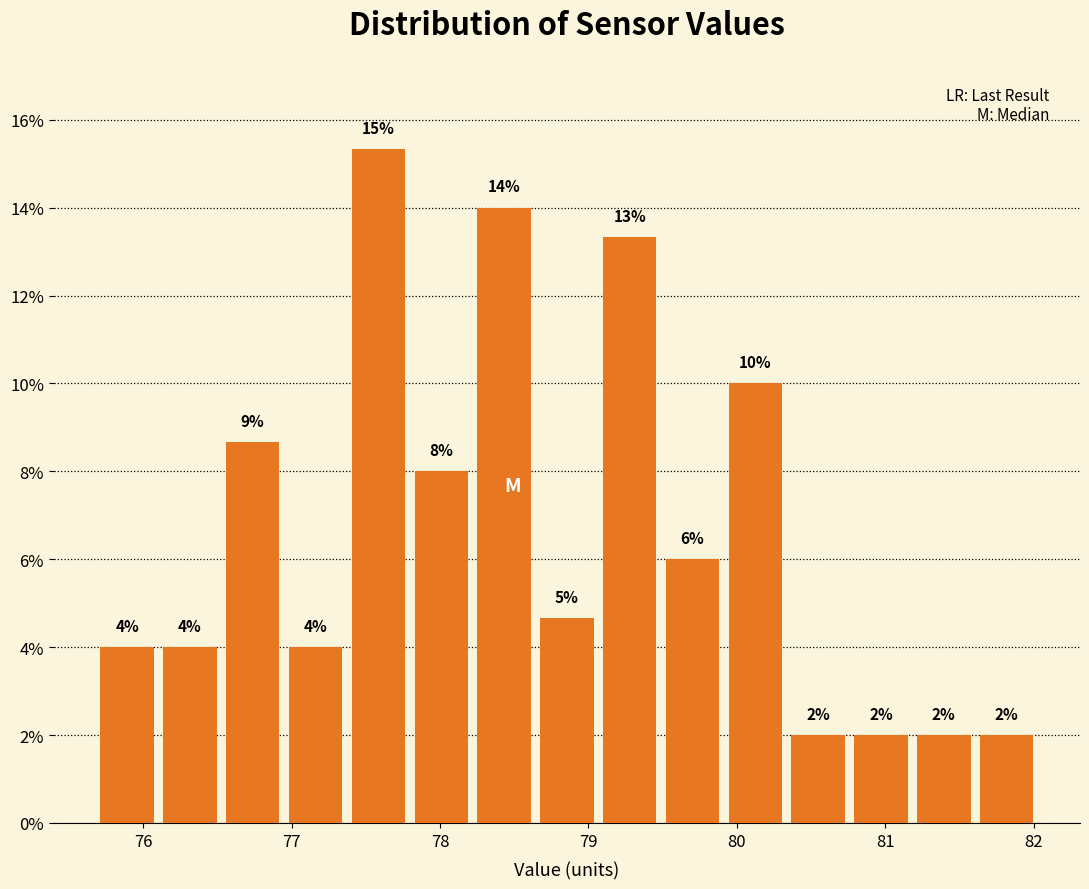

Which range on the x-axis has the tallest bar?

77.4 to 77.8